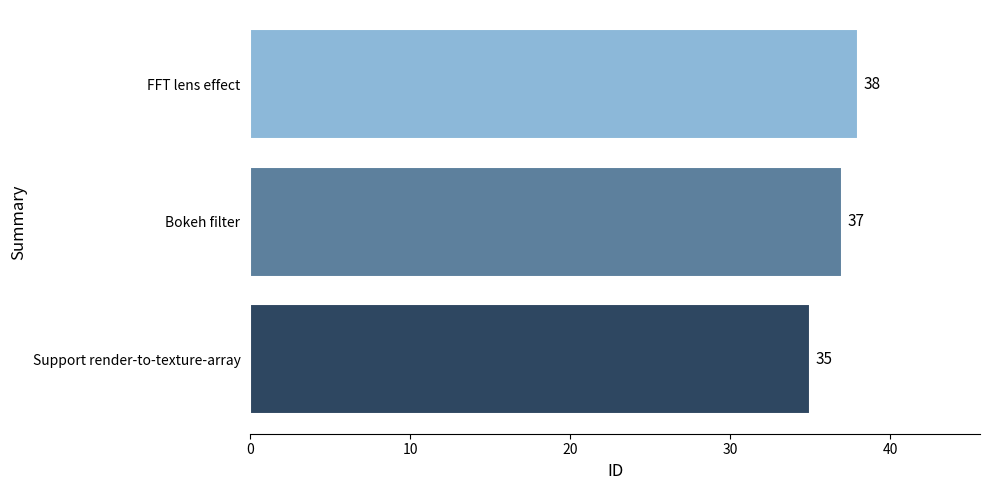

Where is the data nearest to the value 36?

Support render-to-texture-array